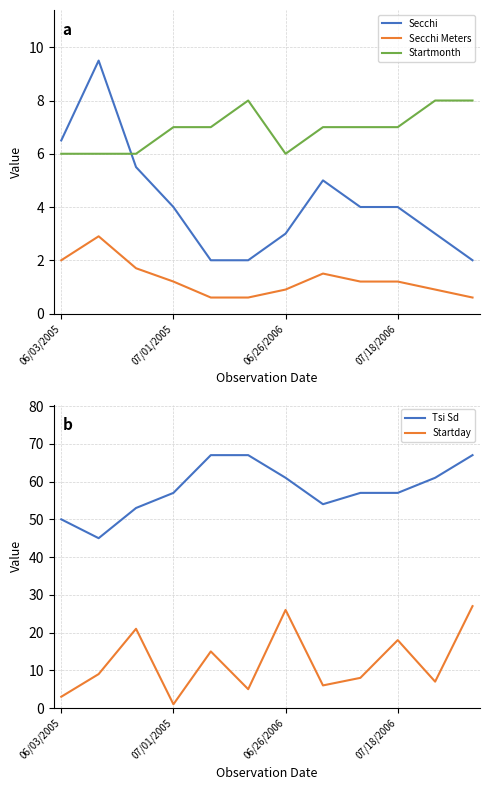

What is the average value of the Tsi Sd series?

58